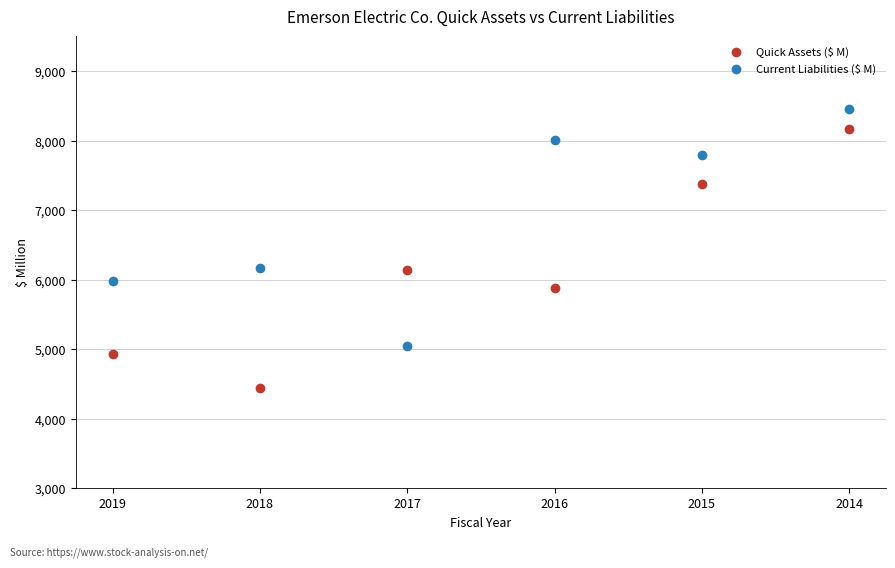

Which series has the largest Y range (max minus min)?

Quick Assets ($ M)